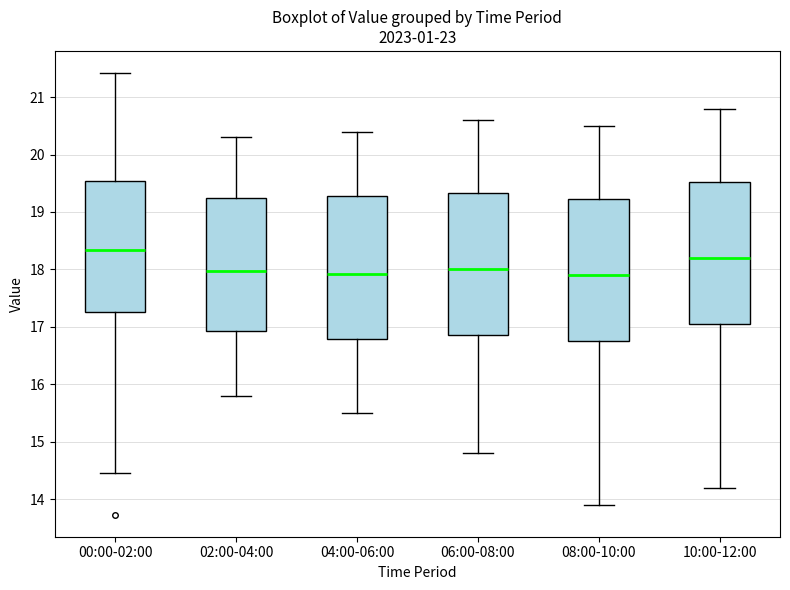

Reading left to right, transcribe this box plot: for each box, give where its median line is, the range the box spans, and where its two whiskers end, as read against the y-axis. The values are not printed on the chart, so give them approximately, as read against the axis.

00:00-02:00: median 18.3, box 17.3 to 19.5, whiskers 14.5 to 21.4
02:00-04:00: median 18.0, box 16.9 to 19.2, whiskers 15.8 to 20.3
04:00-06:00: median 17.9, box 16.8 to 19.3, whiskers 15.5 to 20.4
06:00-08:00: median 18.0, box 16.9 to 19.3, whiskers 14.8 to 20.6
08:00-10:00: median 17.9, box 16.8 to 19.2, whiskers 13.9 to 20.5
10:00-12:00: median 18.2, box 17.1 to 19.5, whiskers 14.2 to 20.8